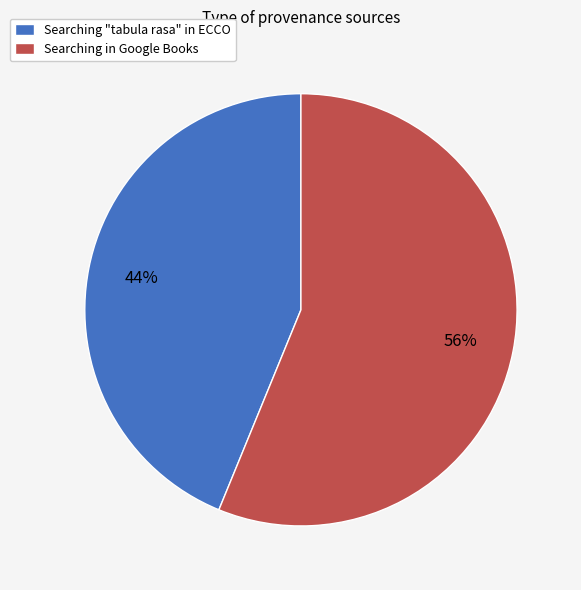

What is the majority slice?

Searching in Google Books